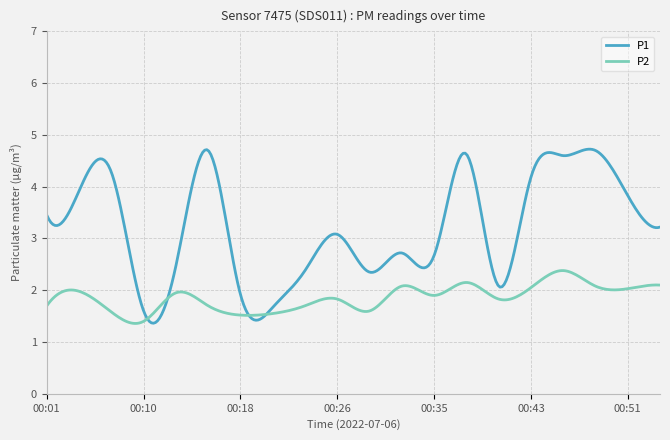

Which series has the largest range (max minus min)?

P1